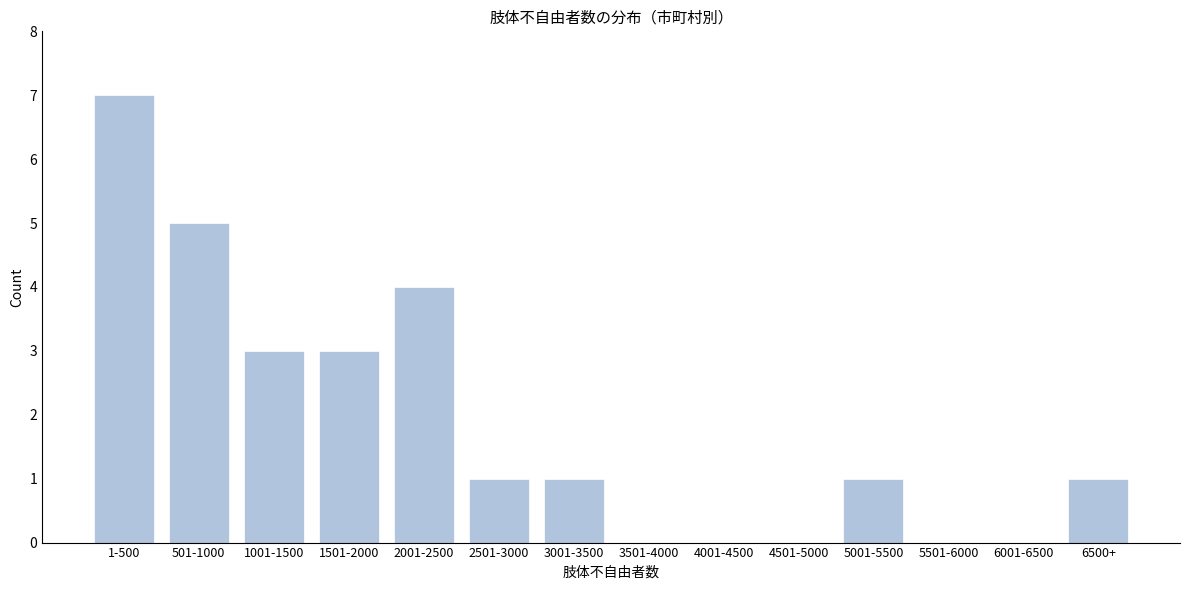

Reading left to right, extract all data points from this chart.

1-500=7	501-1000=5	1001-1500=3	1501-2000=3	2001-2500=4	2501-3000=1	3001-3500=1	3501-4000=0	4001-4500=0	4501-5000=0	5001-5500=1	5501-6000=0	6001-6500=0	6500+=1